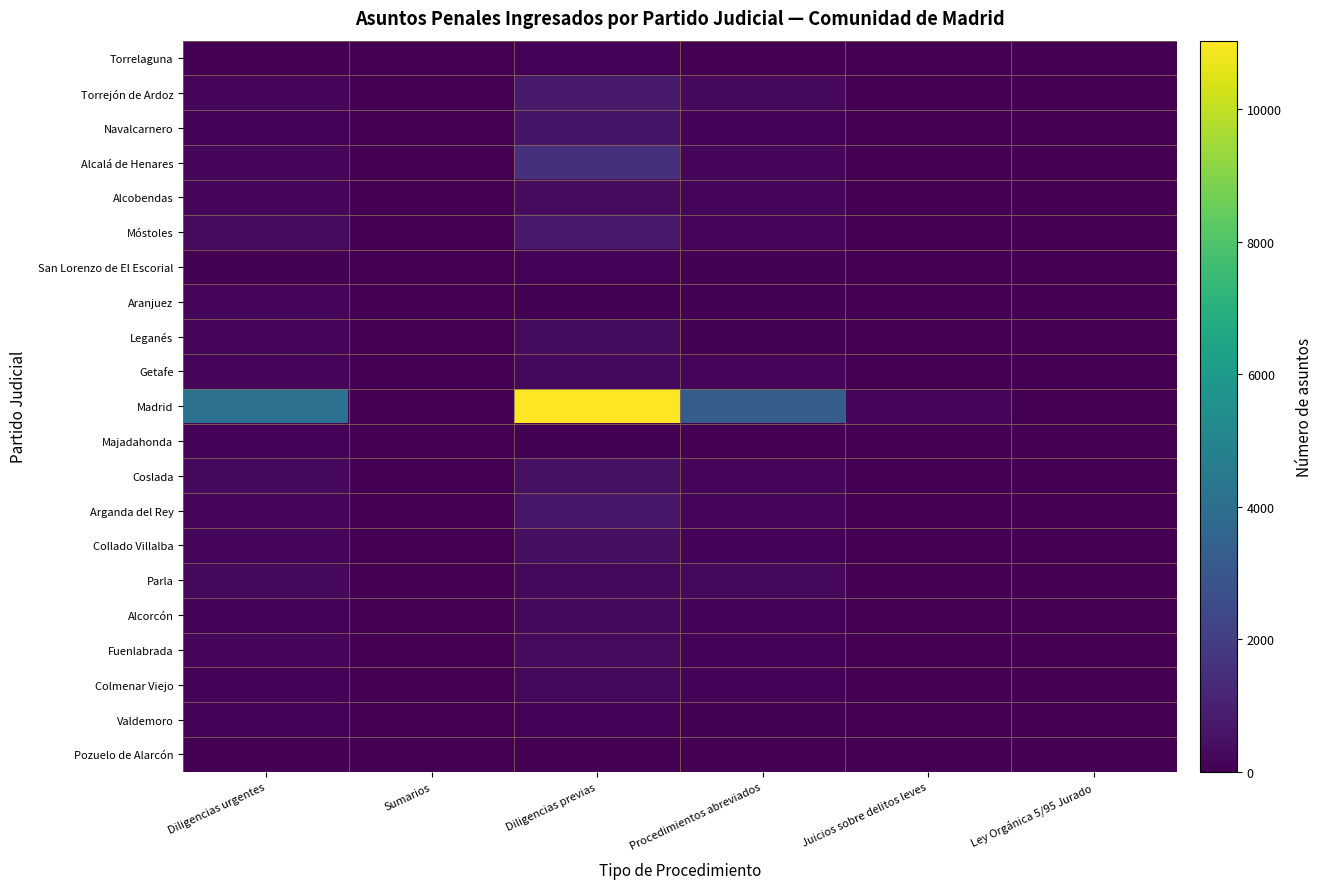

What is the spread (max minus min) of values at Diligencias previas?

11001